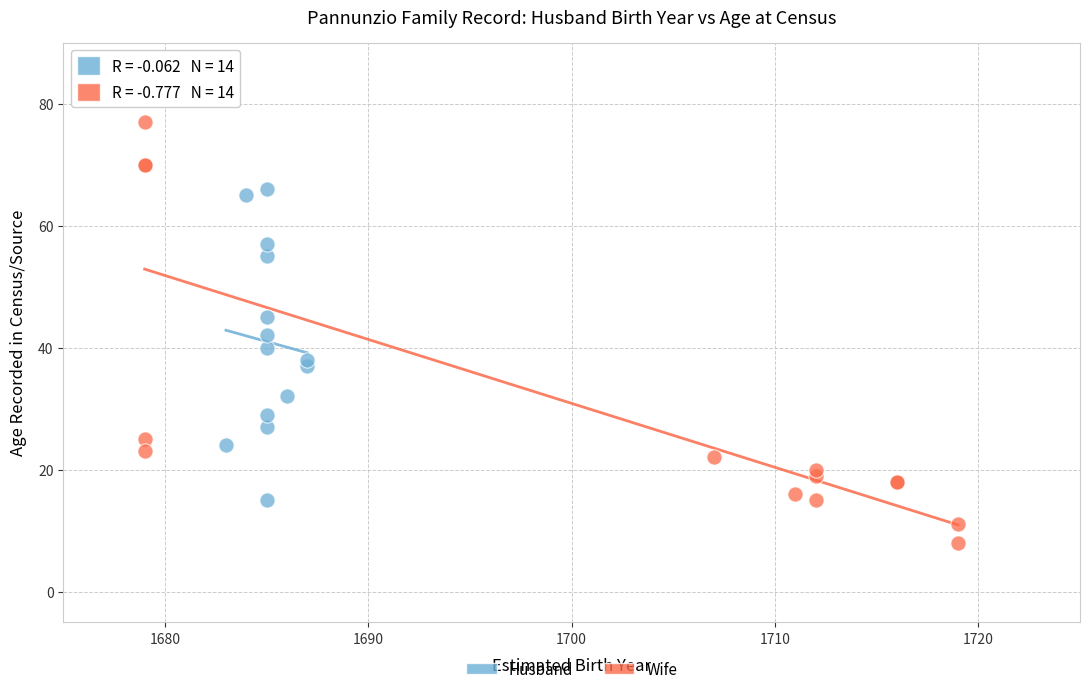

Which series contains the lowest Y value?

Wife